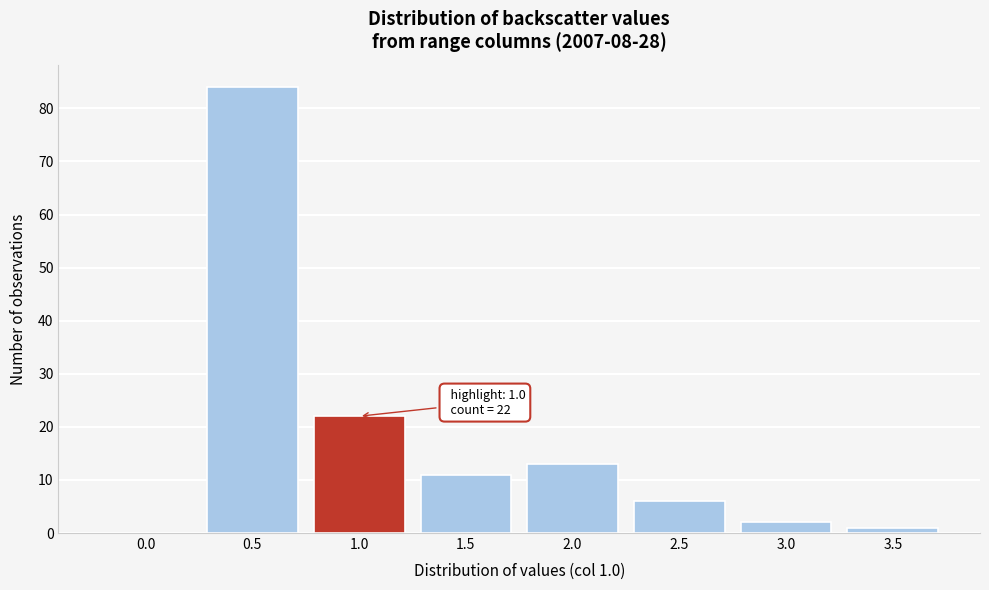

Reading right to left, extract all data points from this chart.

3.5=1	3.0=2	2.5=6	2.0=13	1.5=11	1.0=22	0.5=84	0.0=0